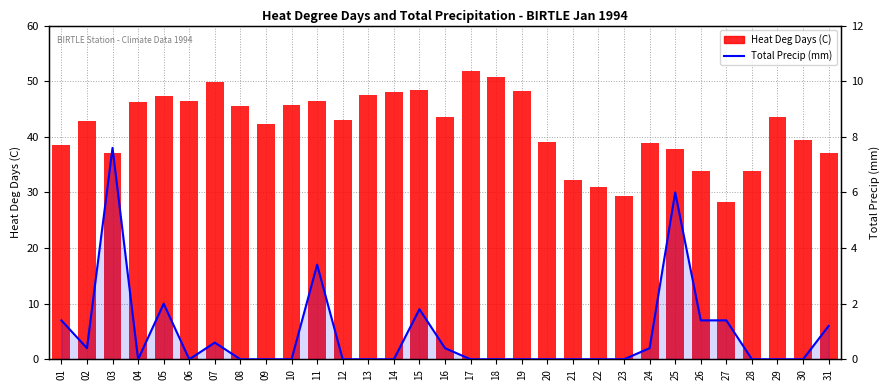

Is the value of Heat Deg Days (C) at 25 greater than the value of Total Precip (mm) at 27?

Yes